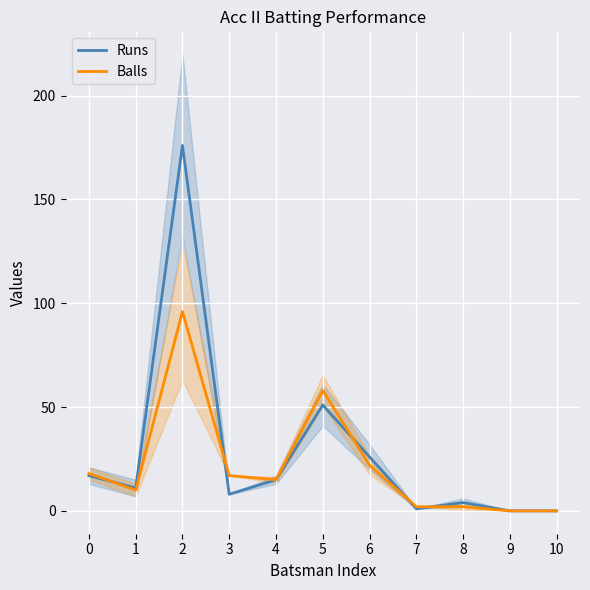

Does the chart display data point markers on the line(s)?

No